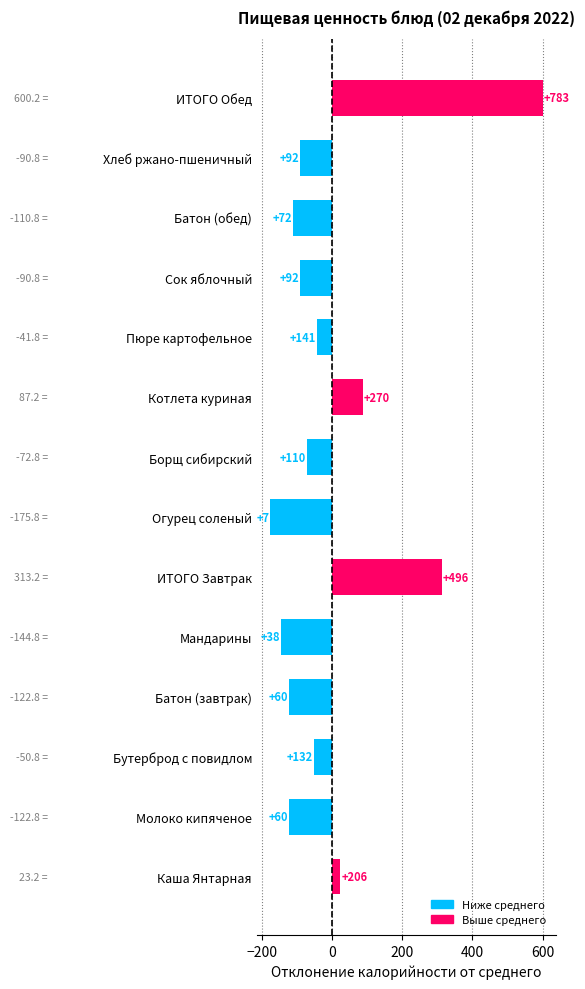

Are the bars horizontal?

Yes